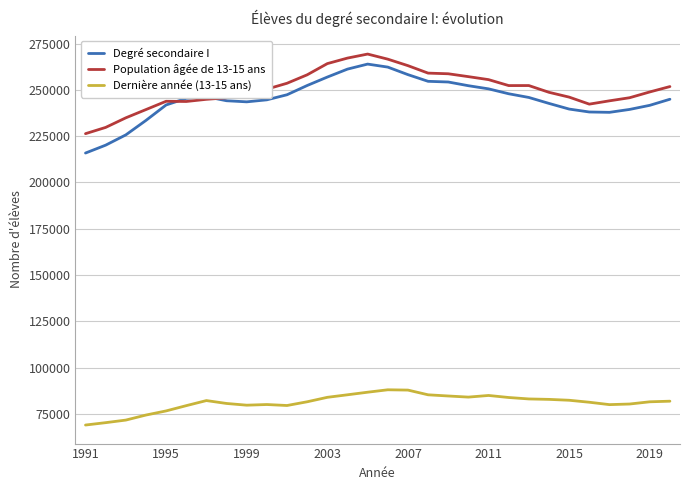

True or false: Dernière année (13-15 ans) has more than 2 points higher than both neighbors.

True